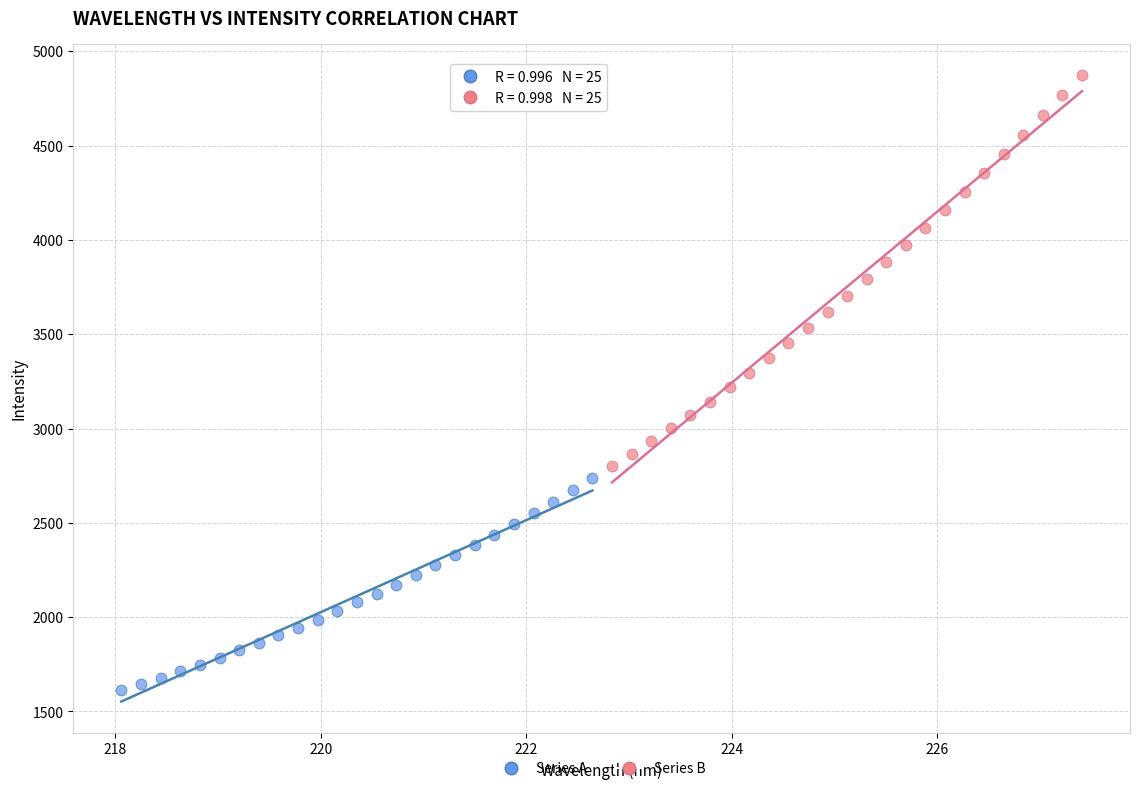

Which series contains the lowest Y value?

Series A